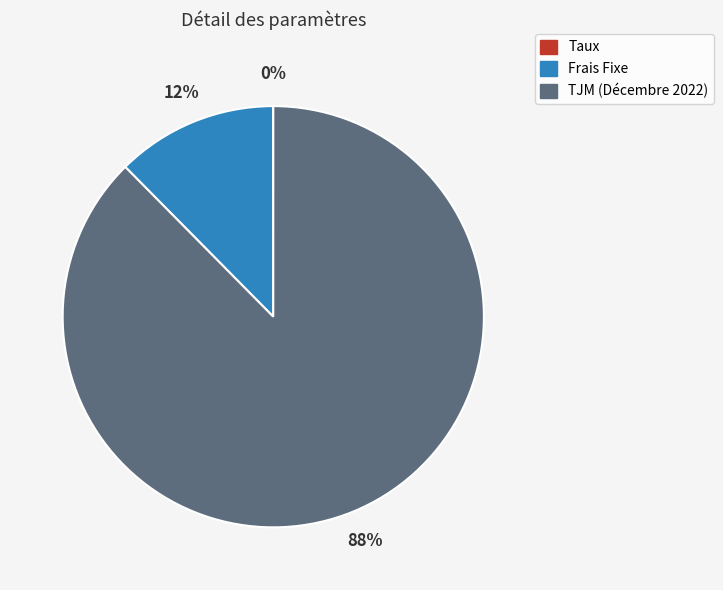

To the nearest percent, what percentage of the pie is Frais Fixe?

12%